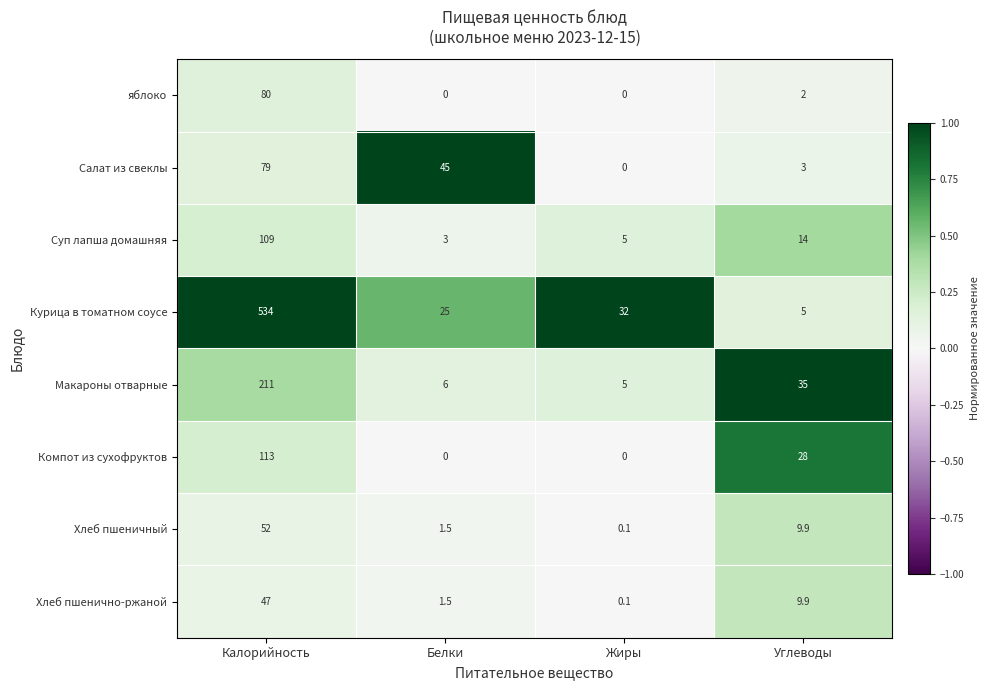

The value of яблоко at Углеводы is 2.0. True or false?

True